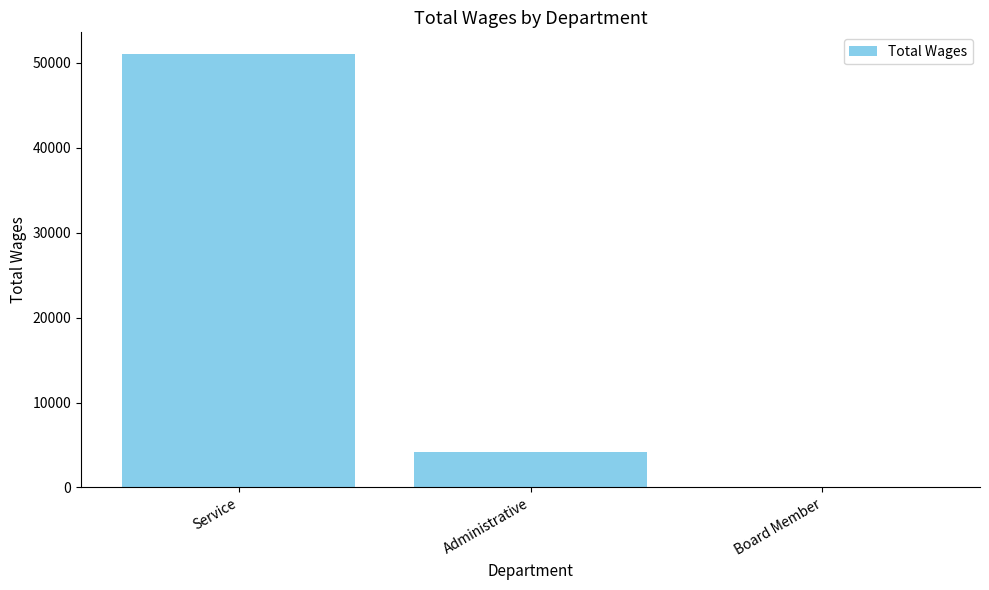

Reading left to right, extract all data points from this chart.

51027	4190	0